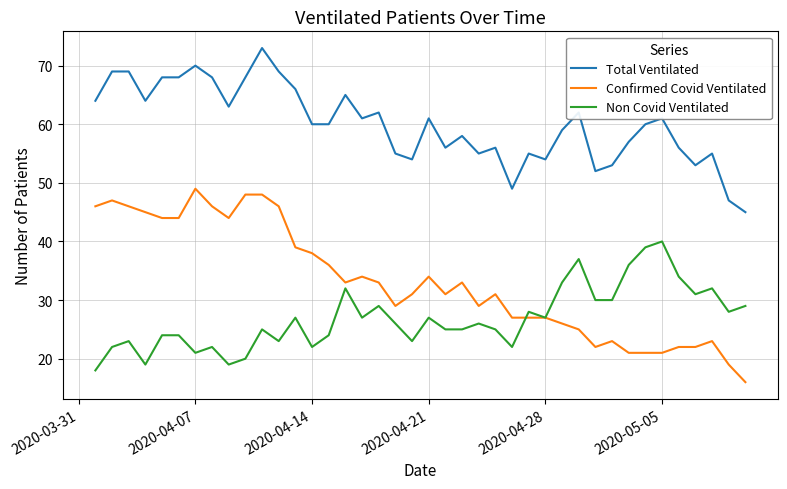

Rank the series by their average value, from lowest to highest.

Non Covid Ventilated, Confirmed Covid Ventilated, Total Ventilated